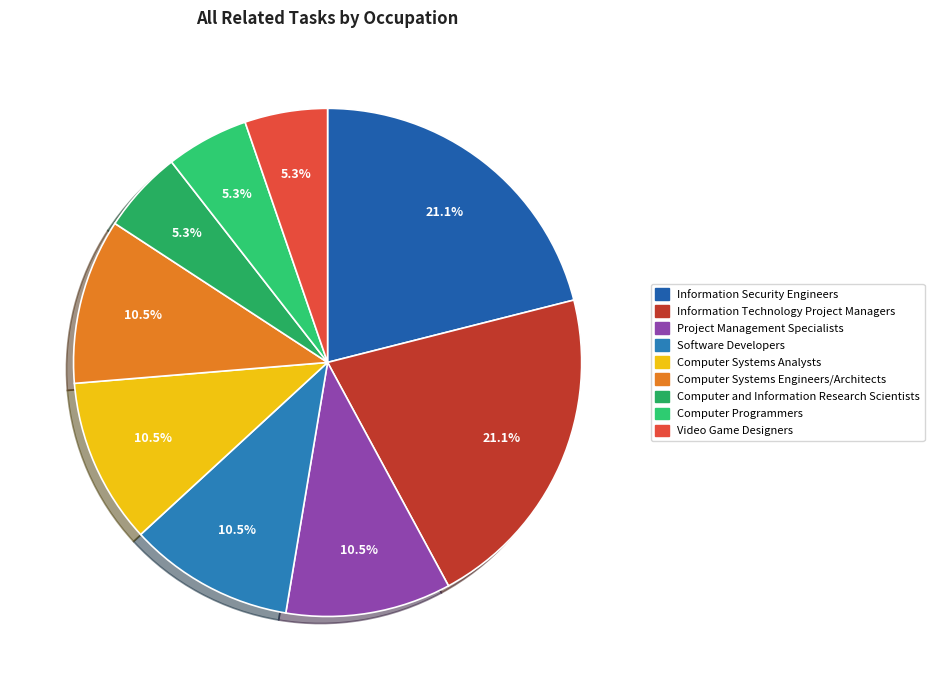

To the nearest percent, what is the difference between the largest and smallest slice percentages?

16%